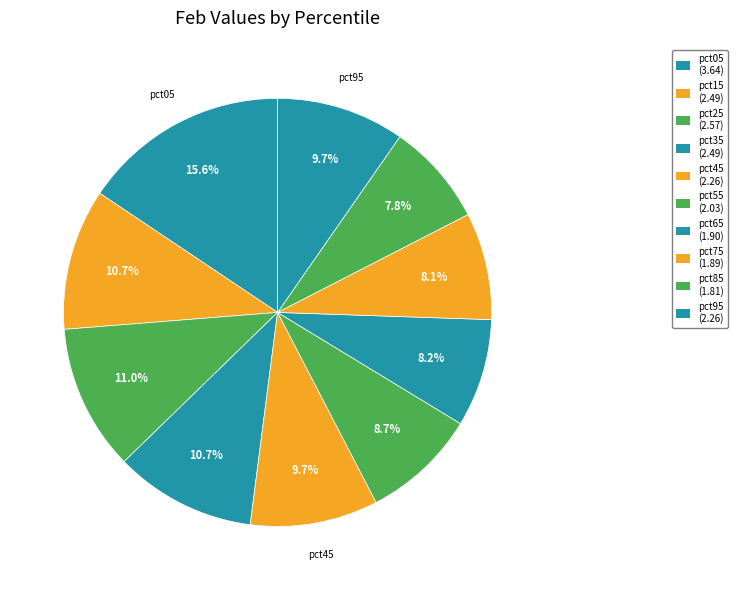

Is there any slice that represents more than half of the pie?

No